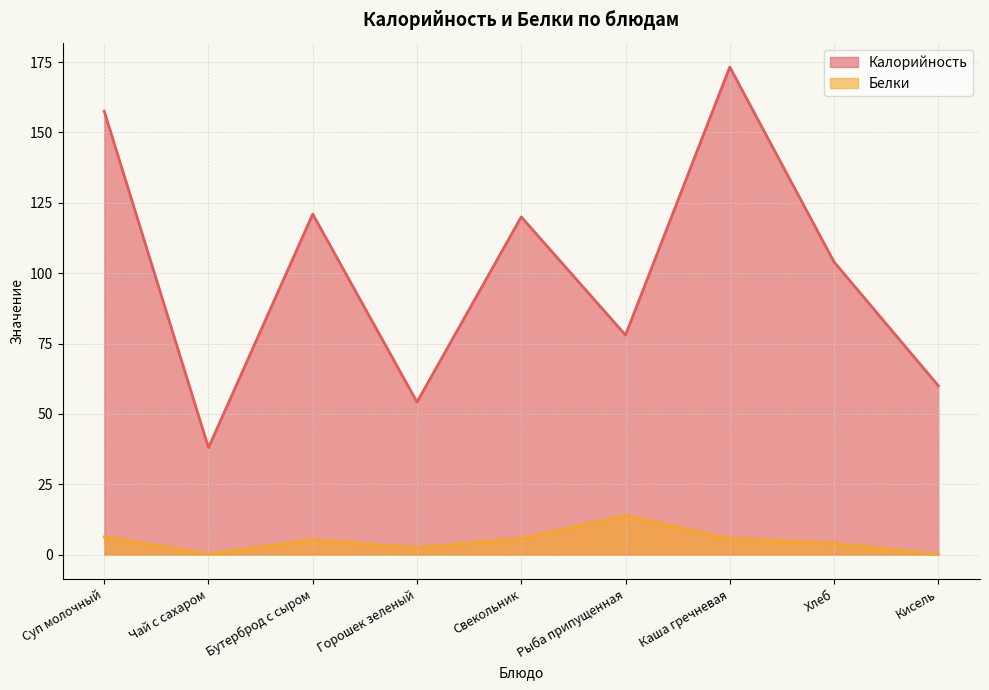

What is the sum of all Белки values?

43.3